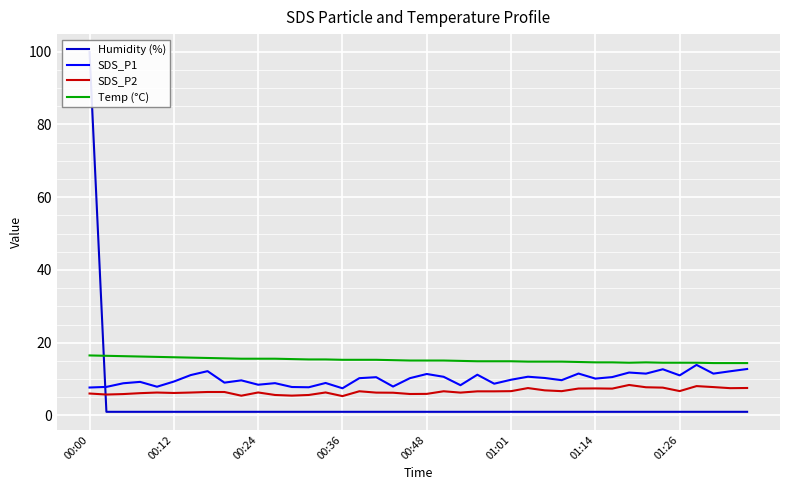

Between 00:00 and 32, which series saw the biggest shift?

Humidity (%)